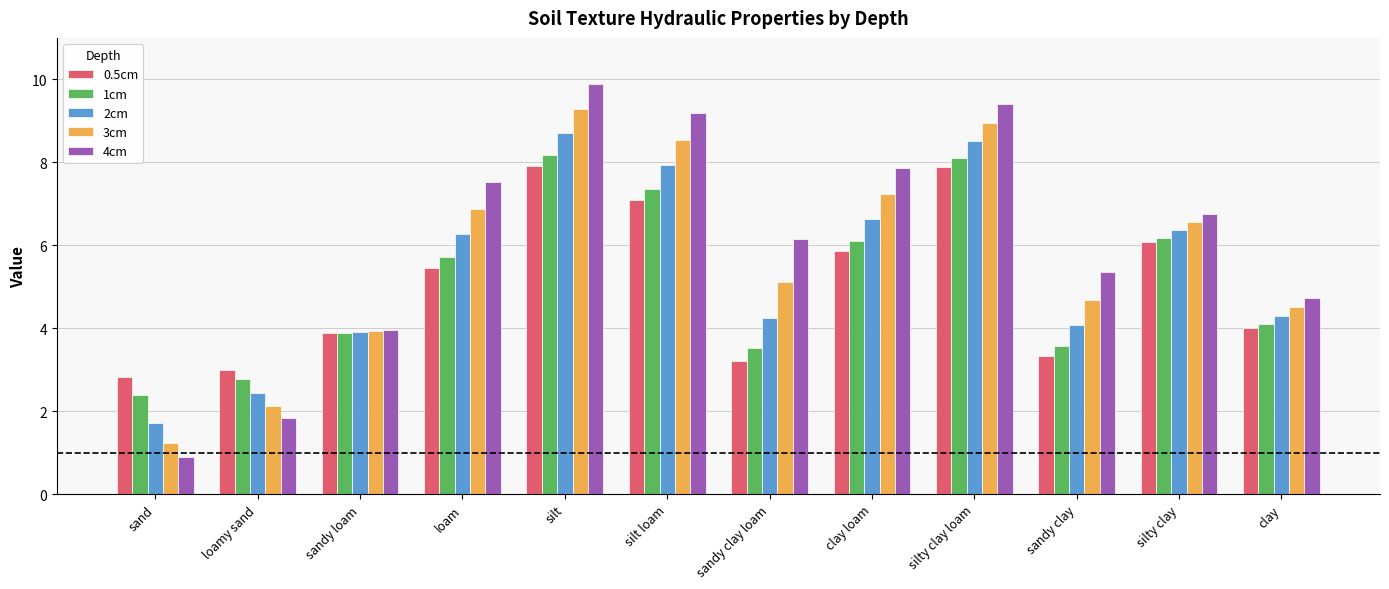

How many values in the 4cm series exceed 6?

7